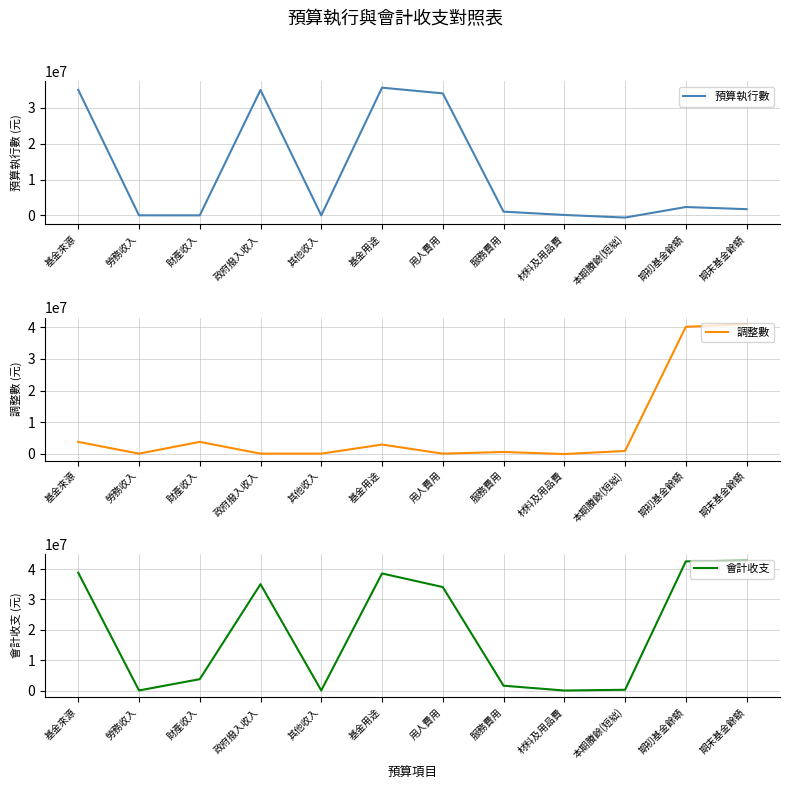

What is the difference between the maximum and second lowest values in the 會計收支 series?

42765288